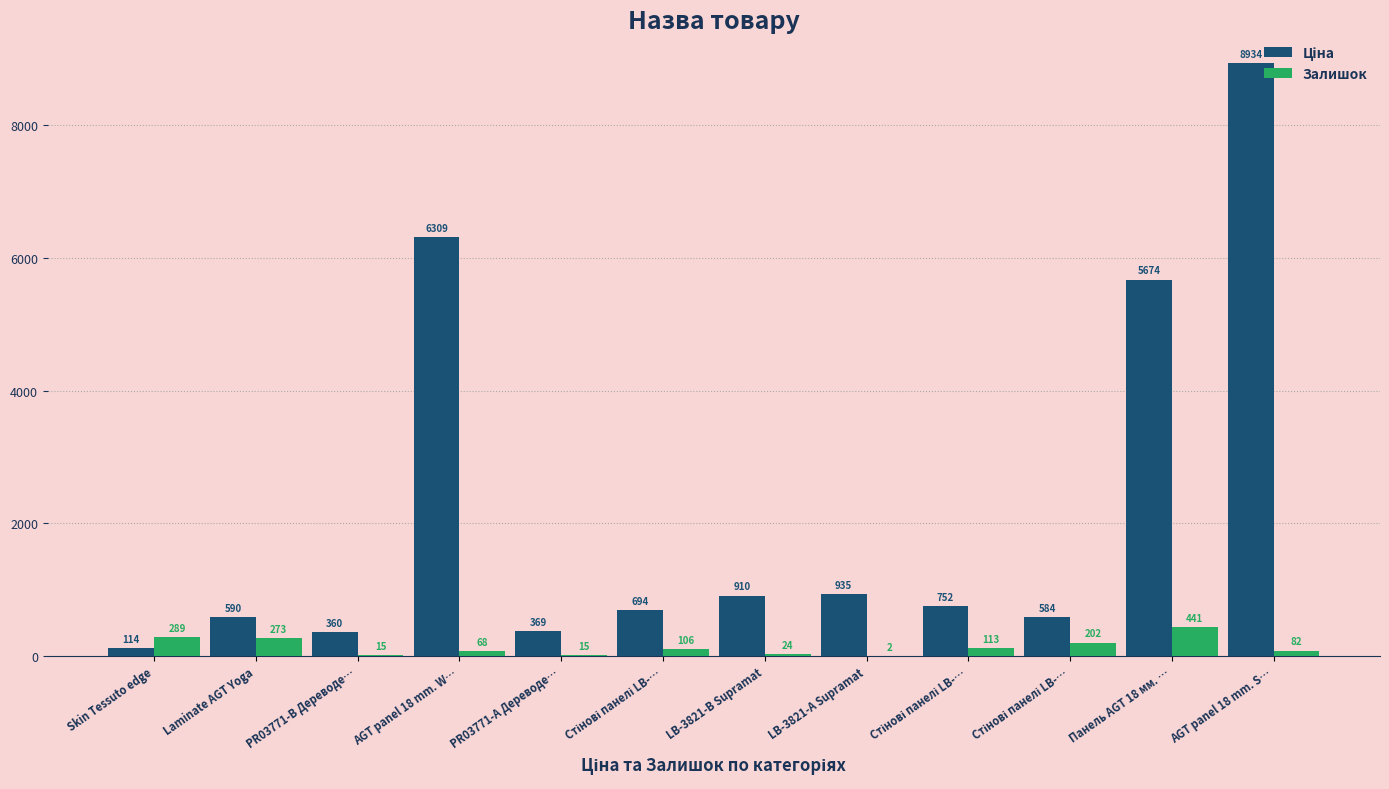

How many series are shown in this chart?

2